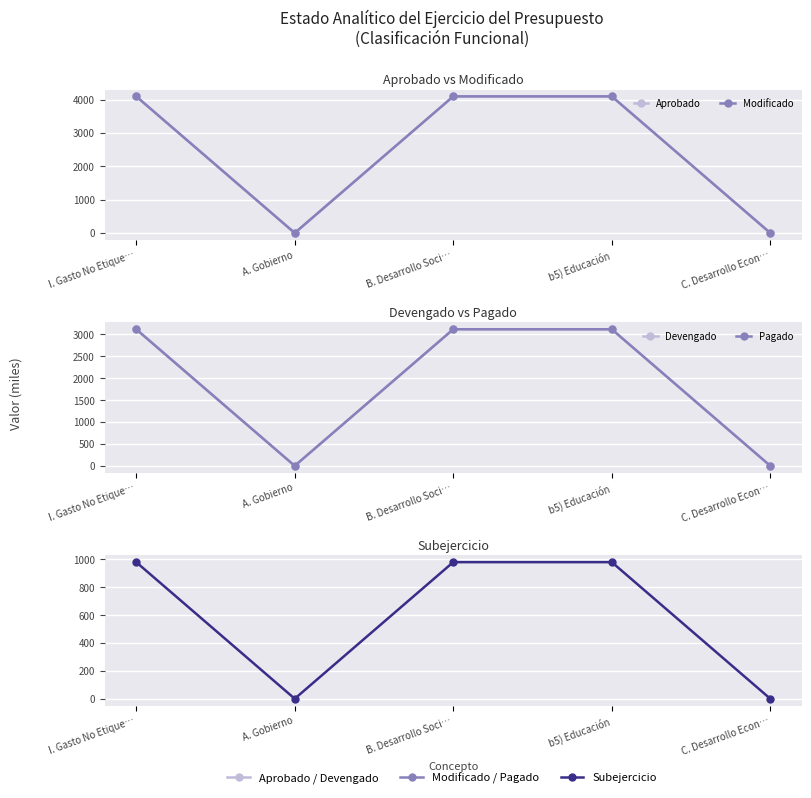

True or false: Pagado and Aprobado intersect in this chart.

False